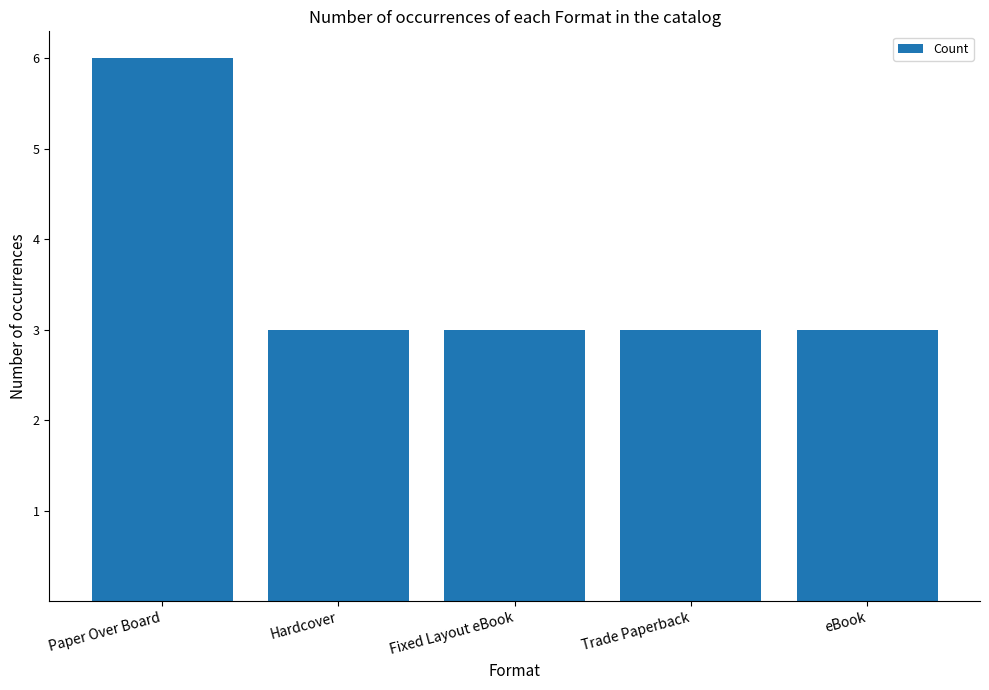

What is the value of the 2nd bar from the left?

3